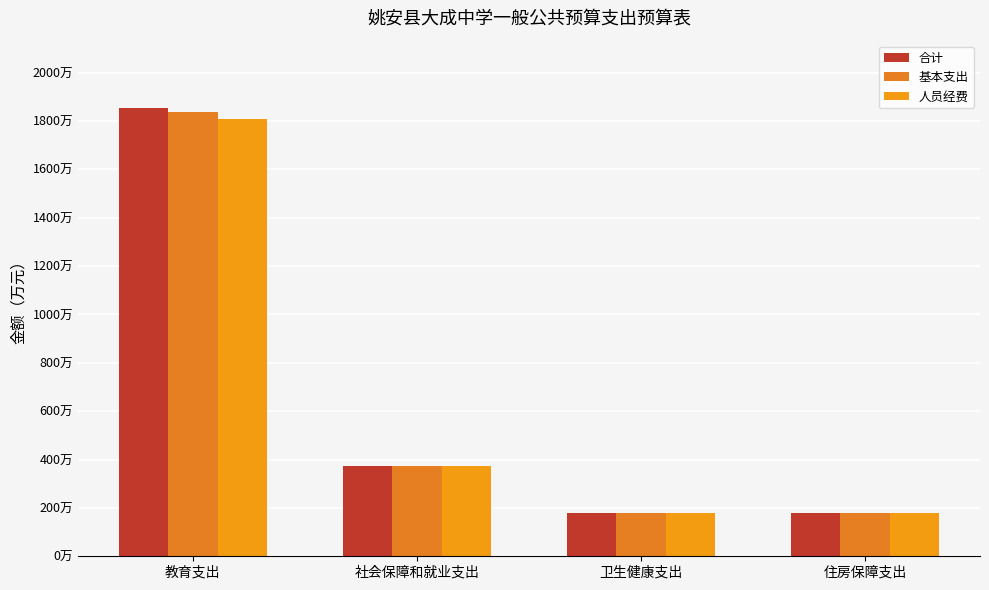

What is the sum of all 人员经费 values?

2542.4